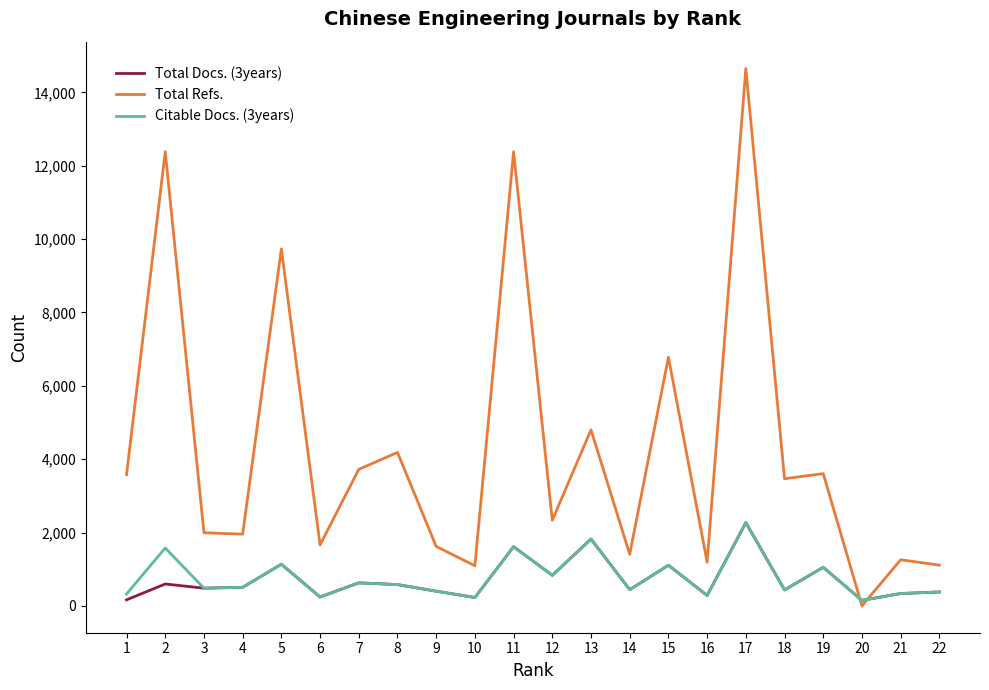

What is the greatest value displayed?

14650